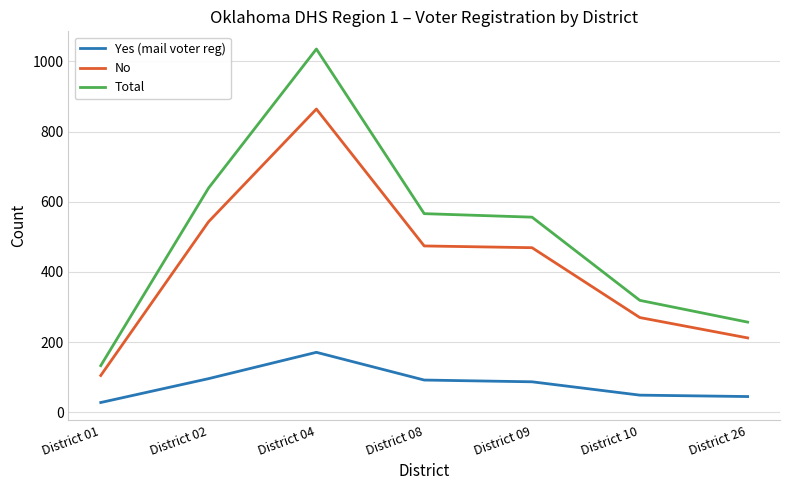

Where does the Yes (mail voter reg) series first go above 87?

District 02